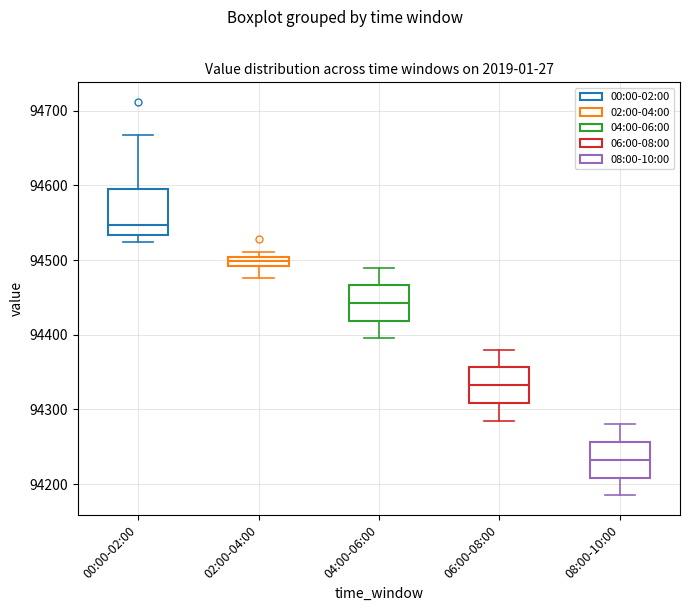

Which box's median line is the lowest?

08:00-10:00